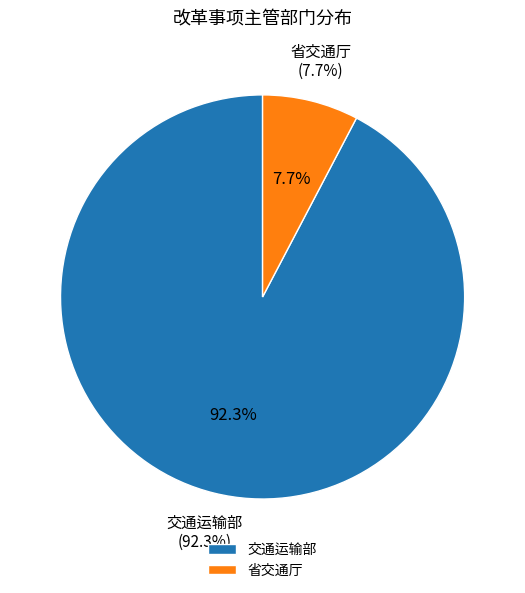

To the nearest percent, what percentage of the pie is 交通运输部?

92%